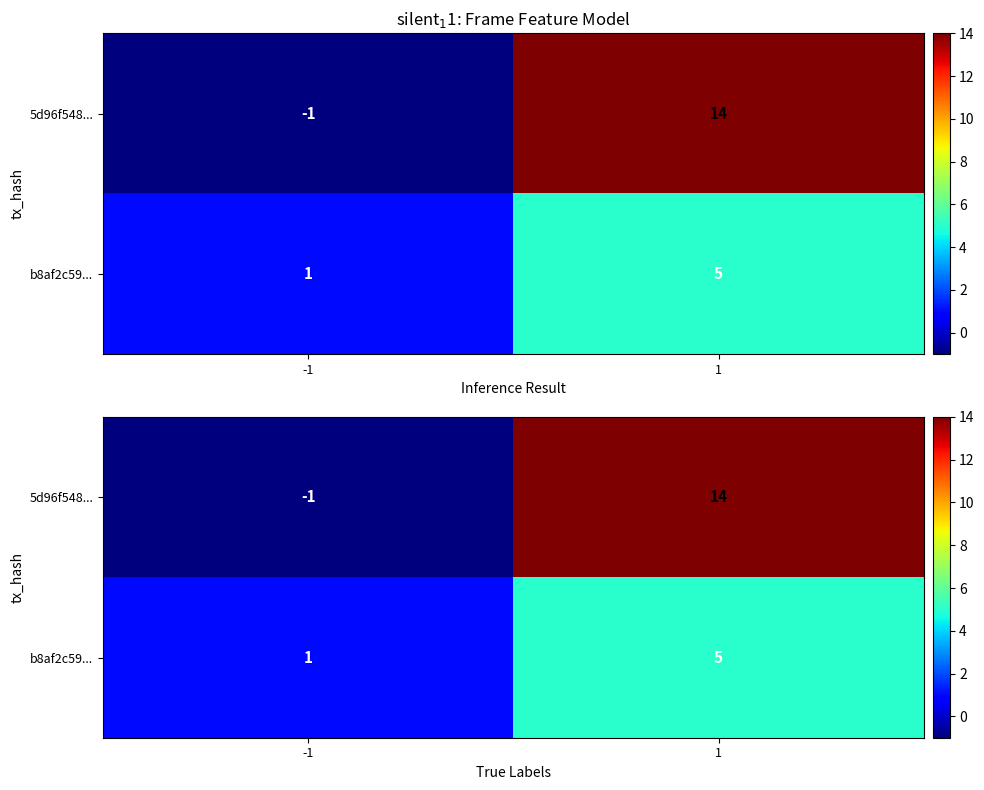

What is the difference between the maximum and minimum values in the 5d96f548... series?

15